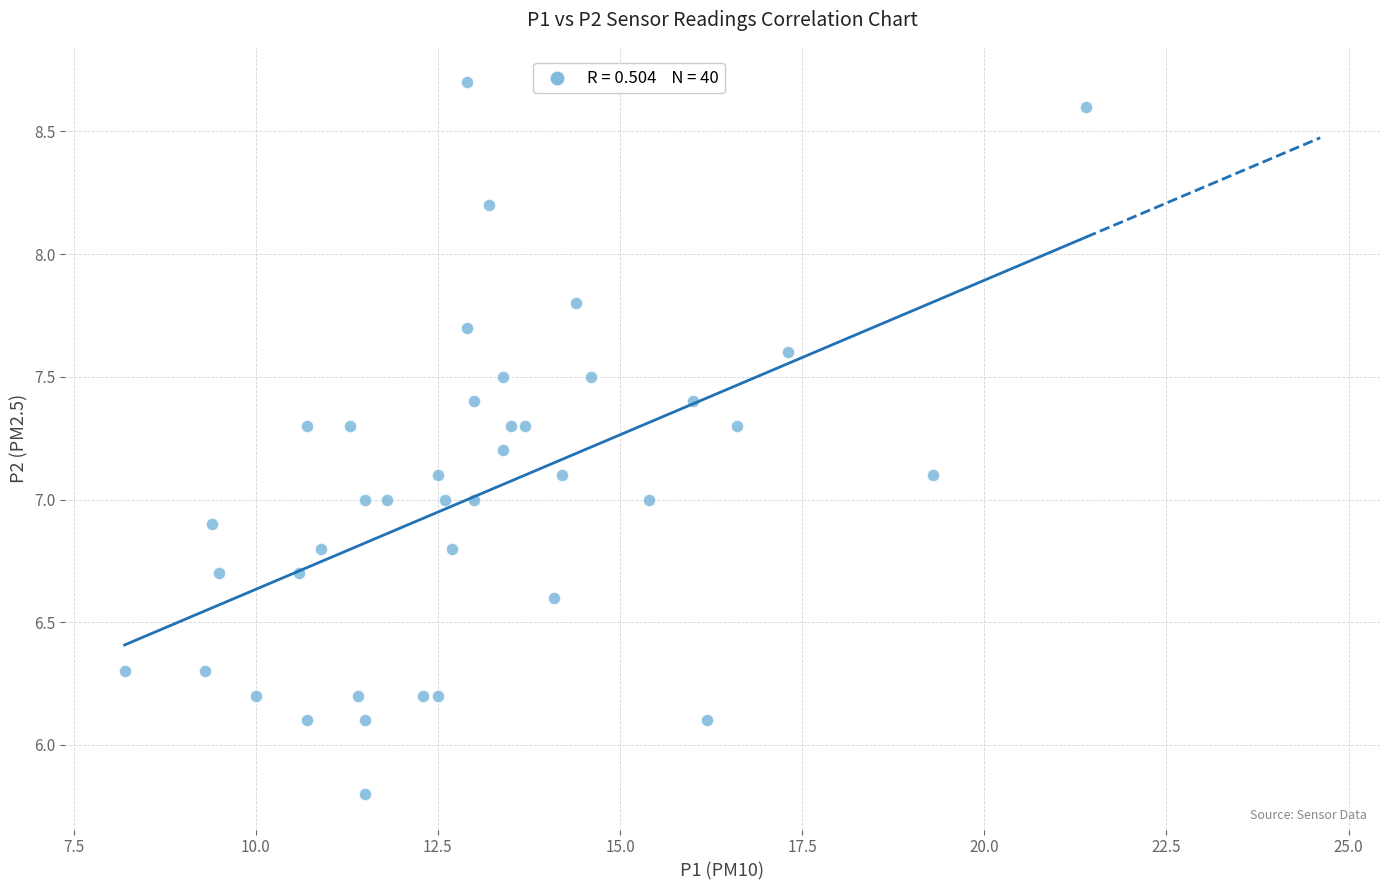

What is the range of Y values (max minus min)?

2.9